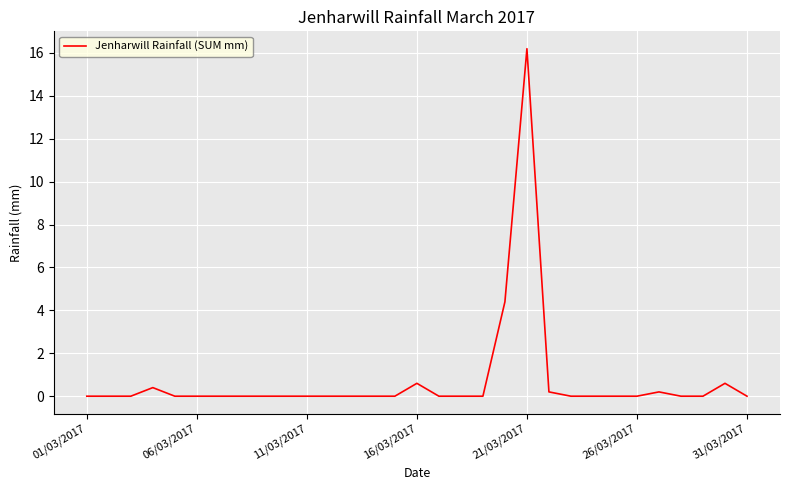

Count the number of data series in this chart.

1